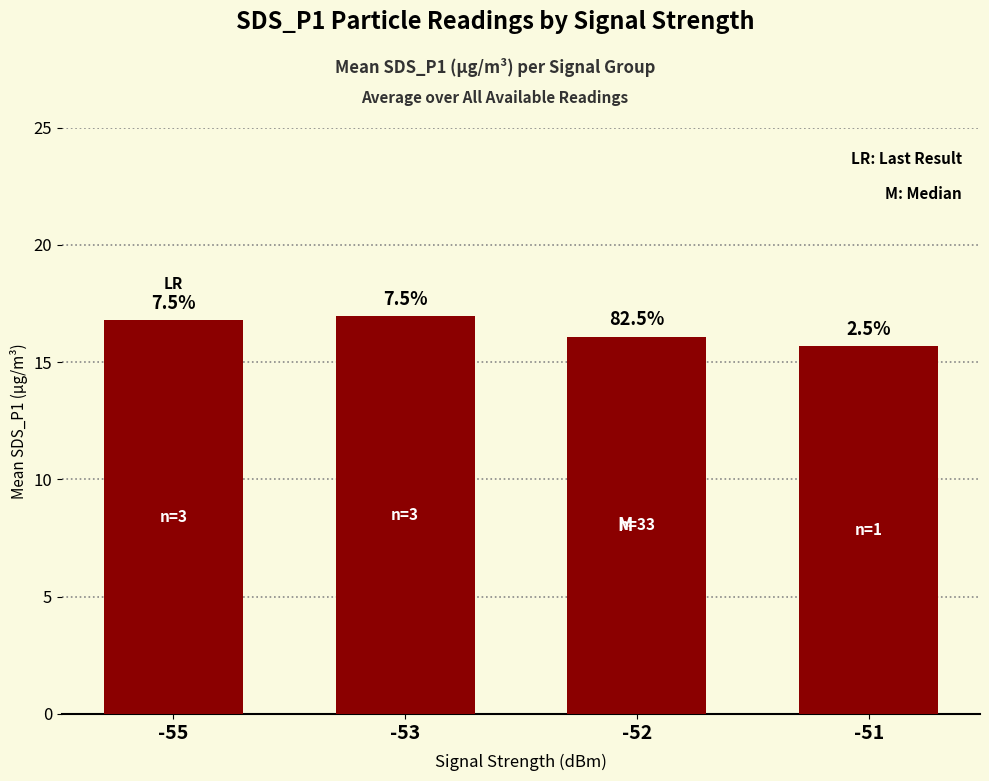

Are the bars horizontal?

No